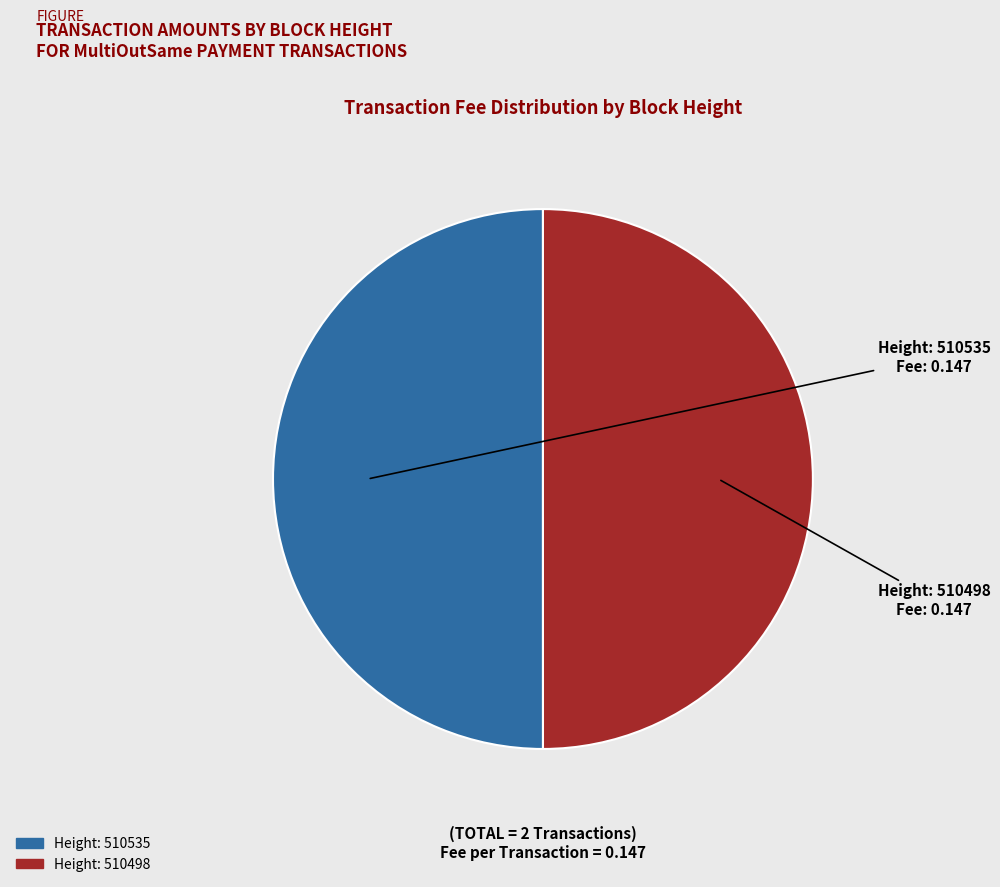

Which slice is the largest?

510535